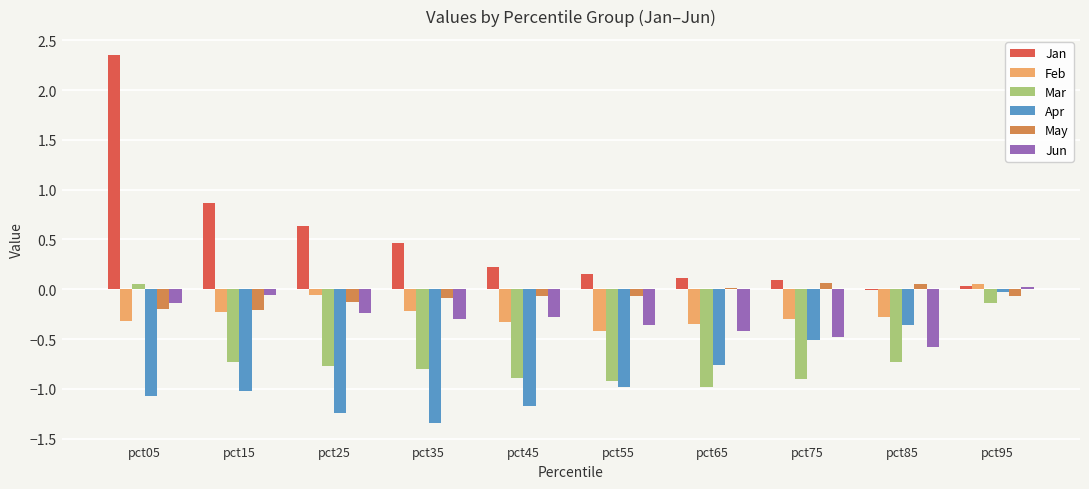

At which label does Jun reach its peak?

pct95